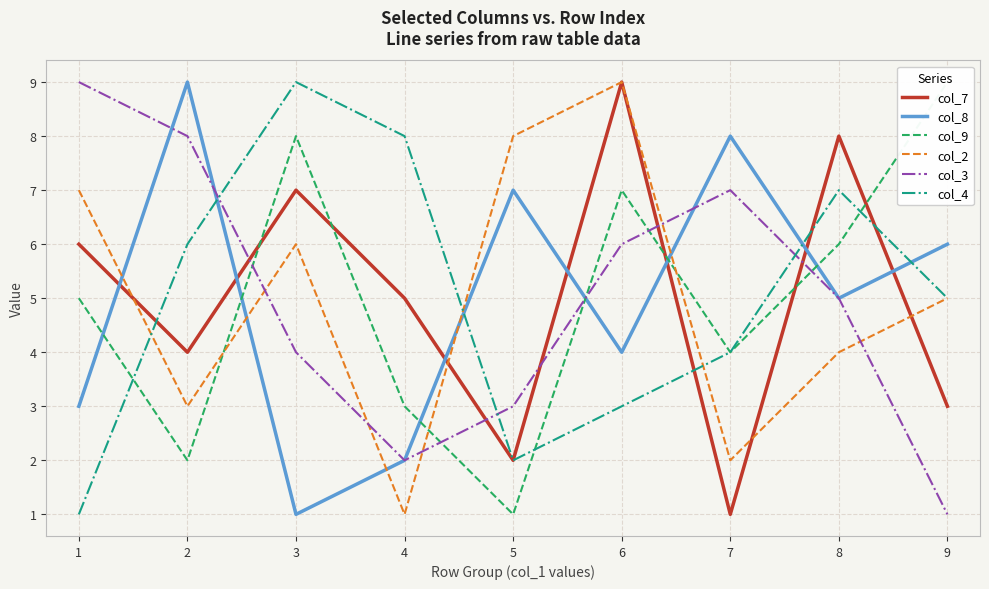

Reading left to right, list all the values displayed in this chart.

col_7: 6	4	7	5	2	9	1	8	3
col_8: 3	9	1	2	7	4	8	5	6
col_9: 5	2	8	3	1	7	4	6	9
col_2: 7	3	6	1	8	9	2	4	5
col_3: 9	8	4	2	3	6	7	5	1
col_4: 1	6	9	8	2	3	4	7	5